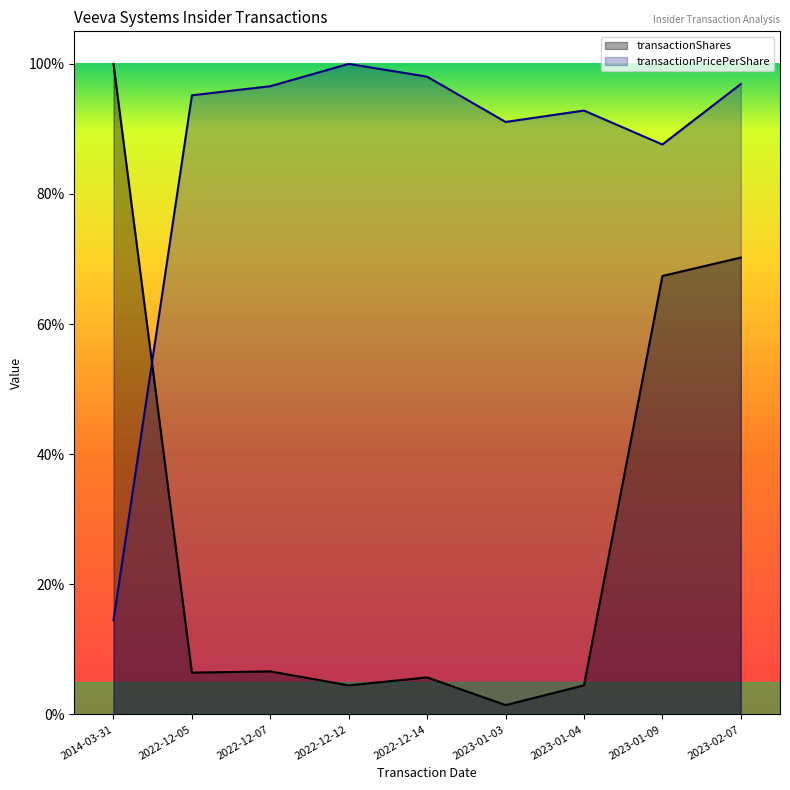

Reading right to left, what are all the values shown in this chart?

transactionShares: 2023-02-07=0.7	2023-01-09=0.7	2023-01-04=0.0	2023-01-03=0.0	2022-12-14=0.1	2022-12-12=0.0	2022-12-07=0.1	2022-12-05=0.1	2014-03-31=1.0
transactionPricePerShare: 2023-02-07=1.0	2023-01-09=0.9	2023-01-04=0.9	2023-01-03=0.9	2022-12-14=1.0	2022-12-12=1.0	2022-12-07=1.0	2022-12-05=1.0	2014-03-31=0.1